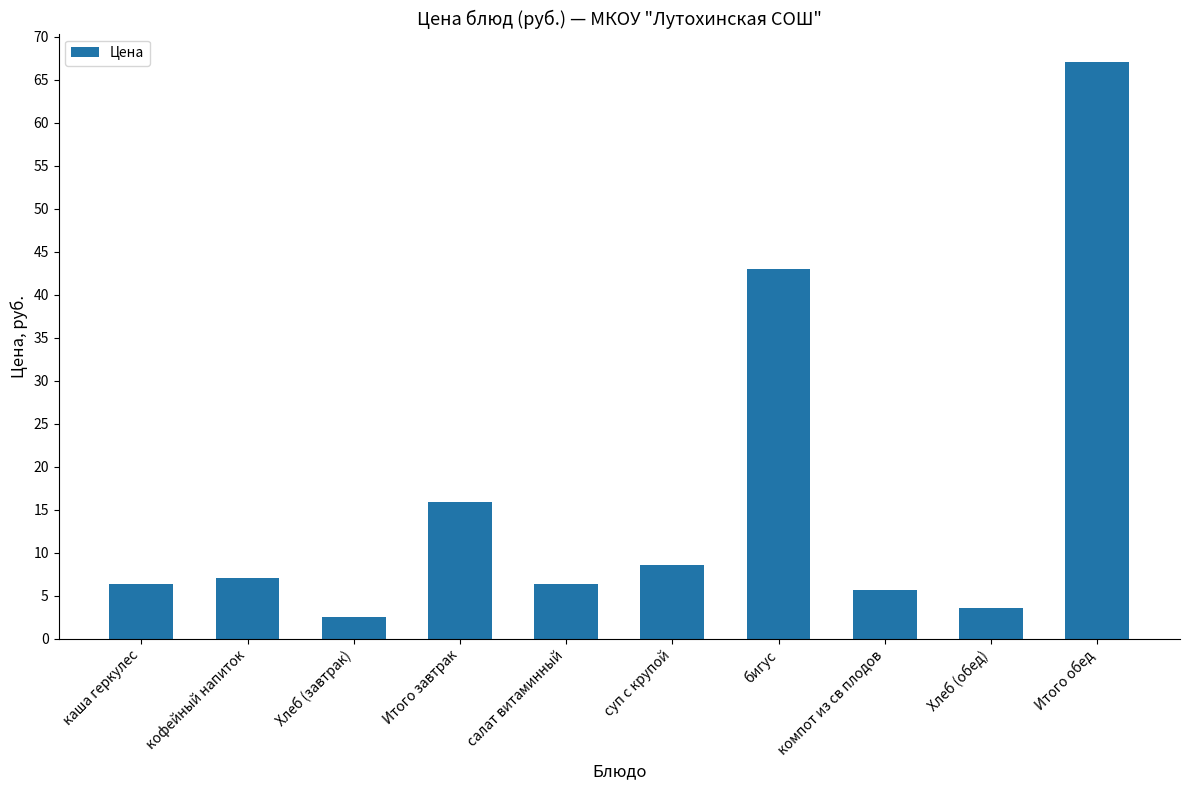

Which has a higher value, Хлеб (завтрак) or компот из св плодов?

компот из св плодов